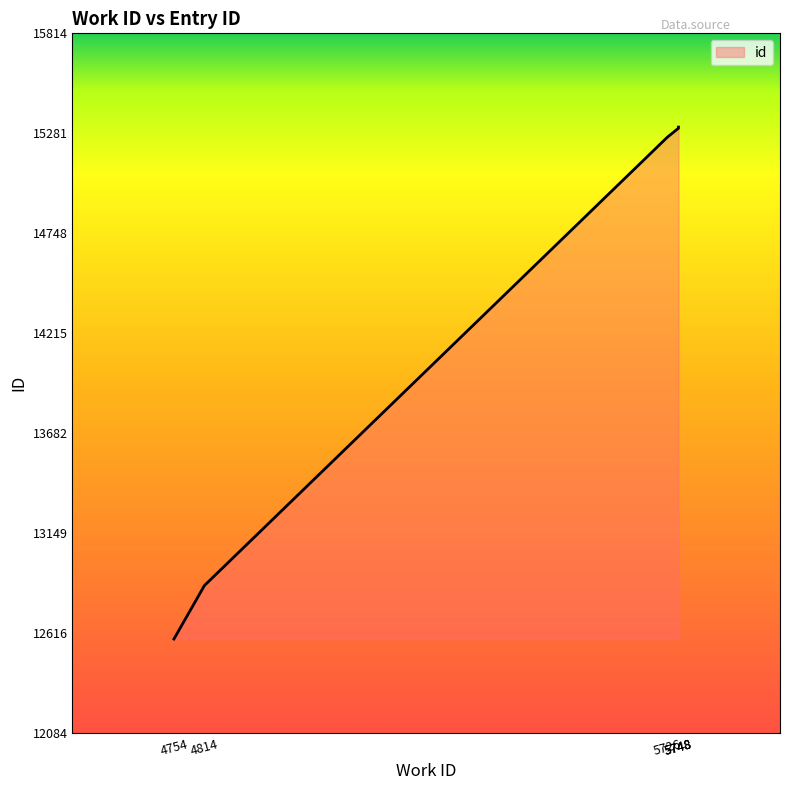

What is the sum of the values at 5748 and 5726?

30572